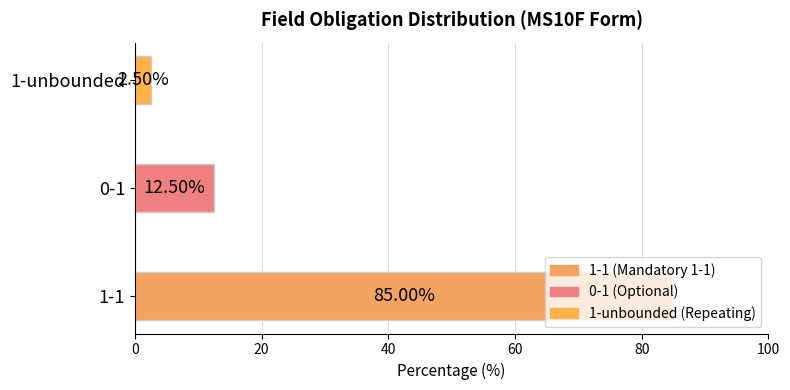

True or false: the data shows 85.0 at 1-1.

True